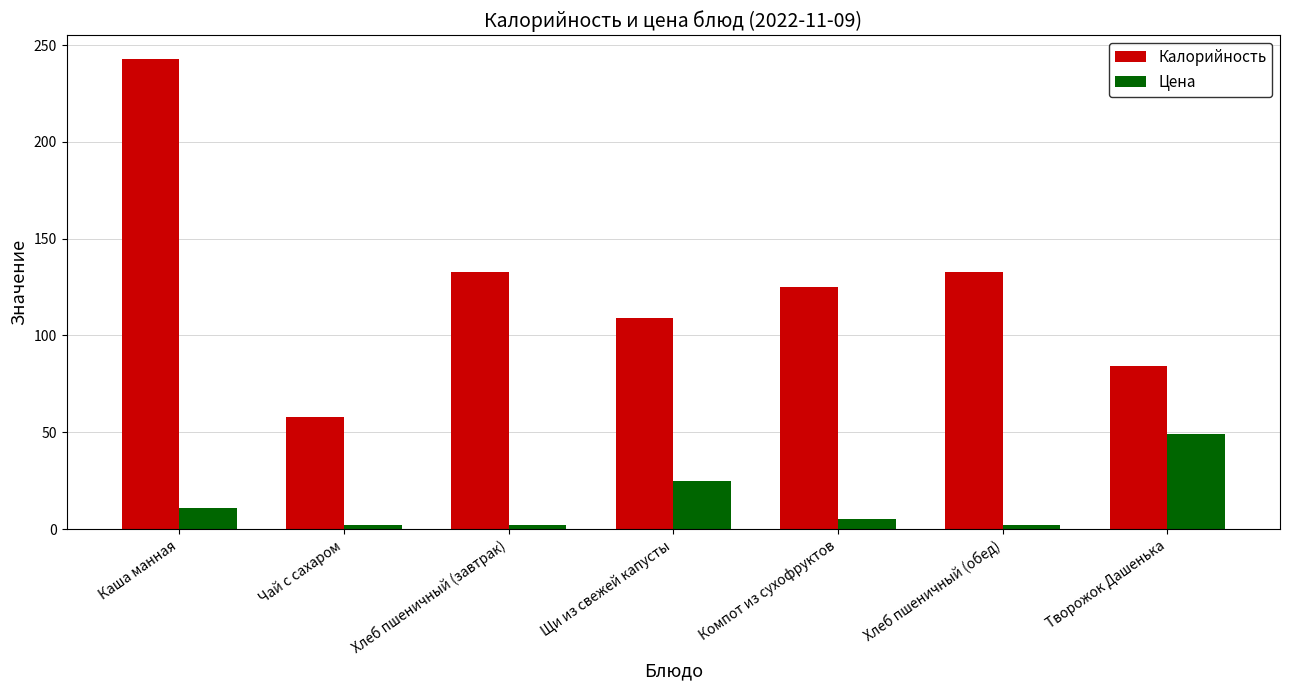

What is the total value across all series at Чай с сахаром?

60